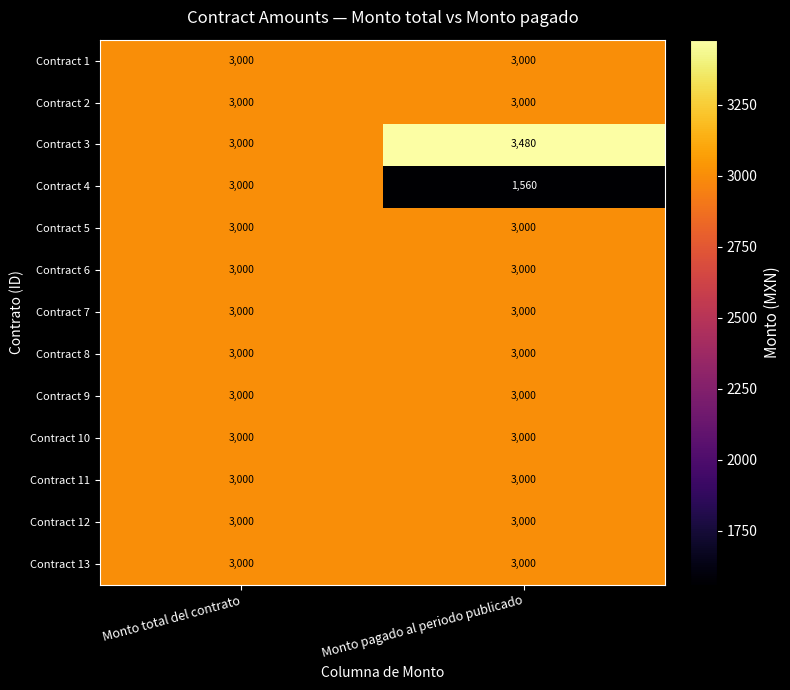

How many series are shown in this chart?

13